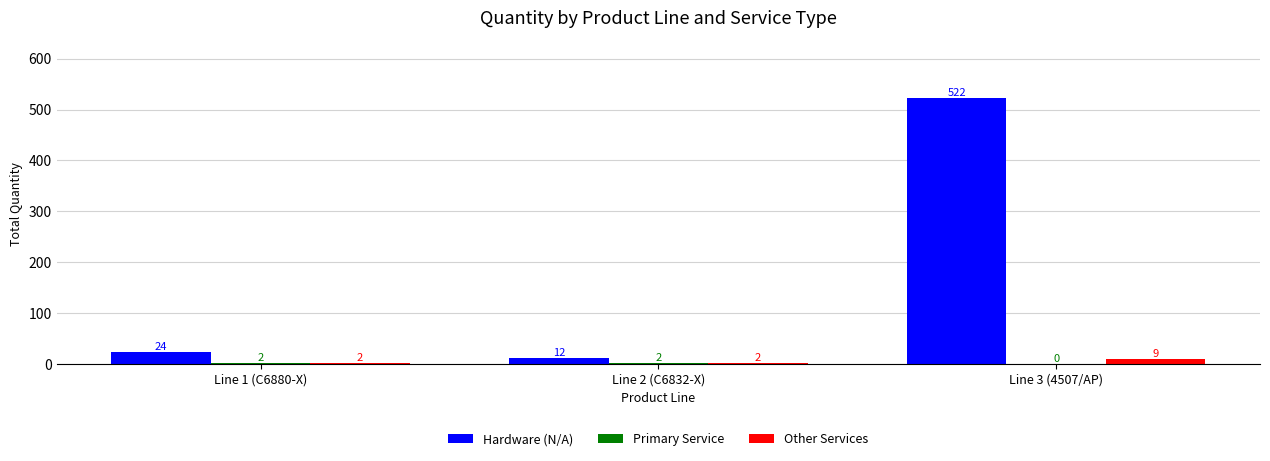

How many series are shown in this chart?

3